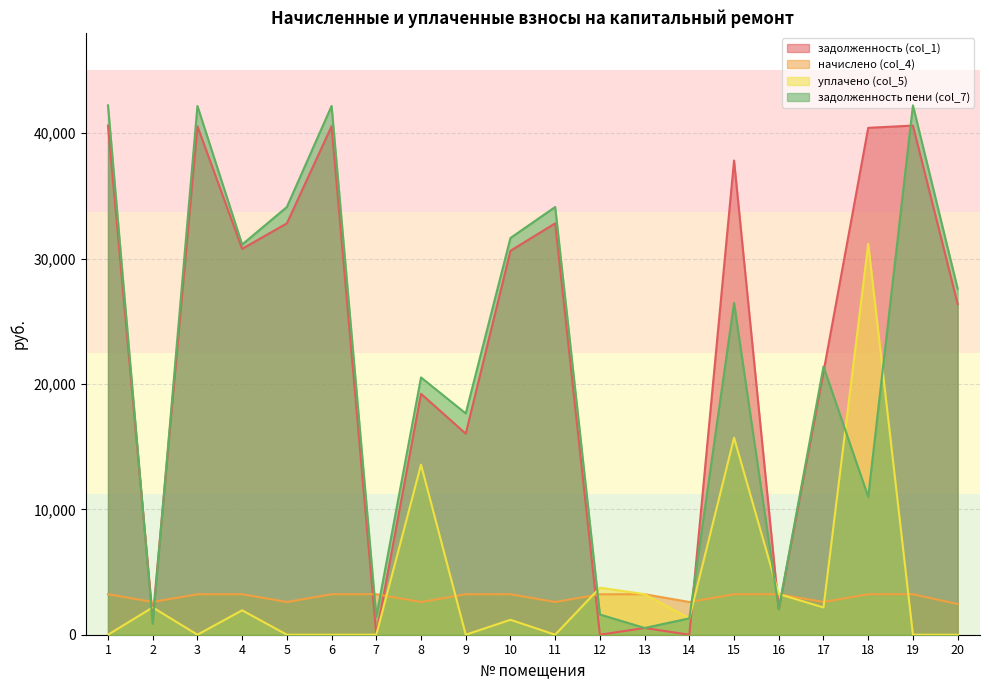

The задолженность (col_1) series shows 0.0 at 12. True or false?

True